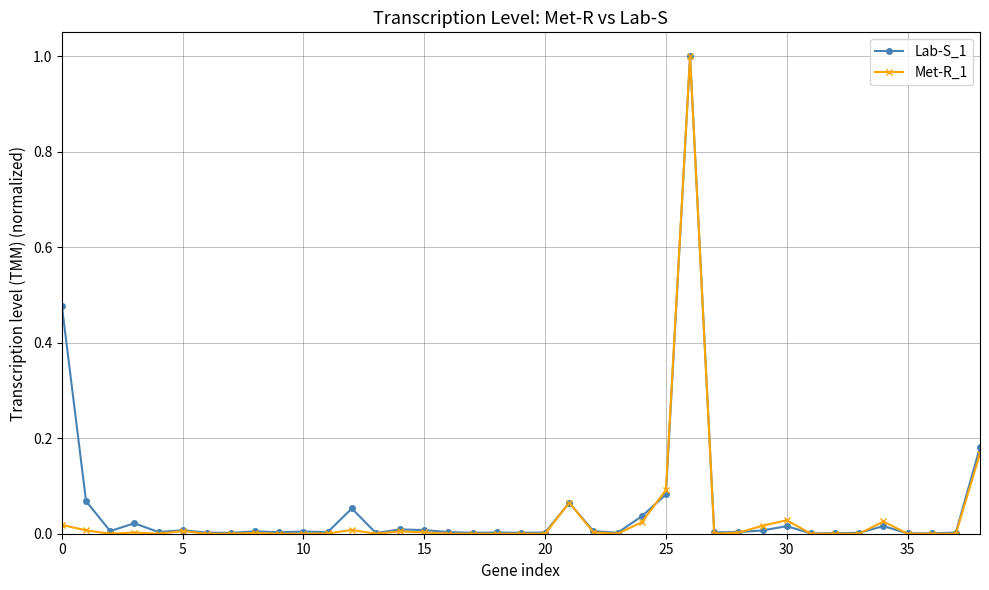

True or false: Lab-S_1 has more than 1 interior local peaks.

True